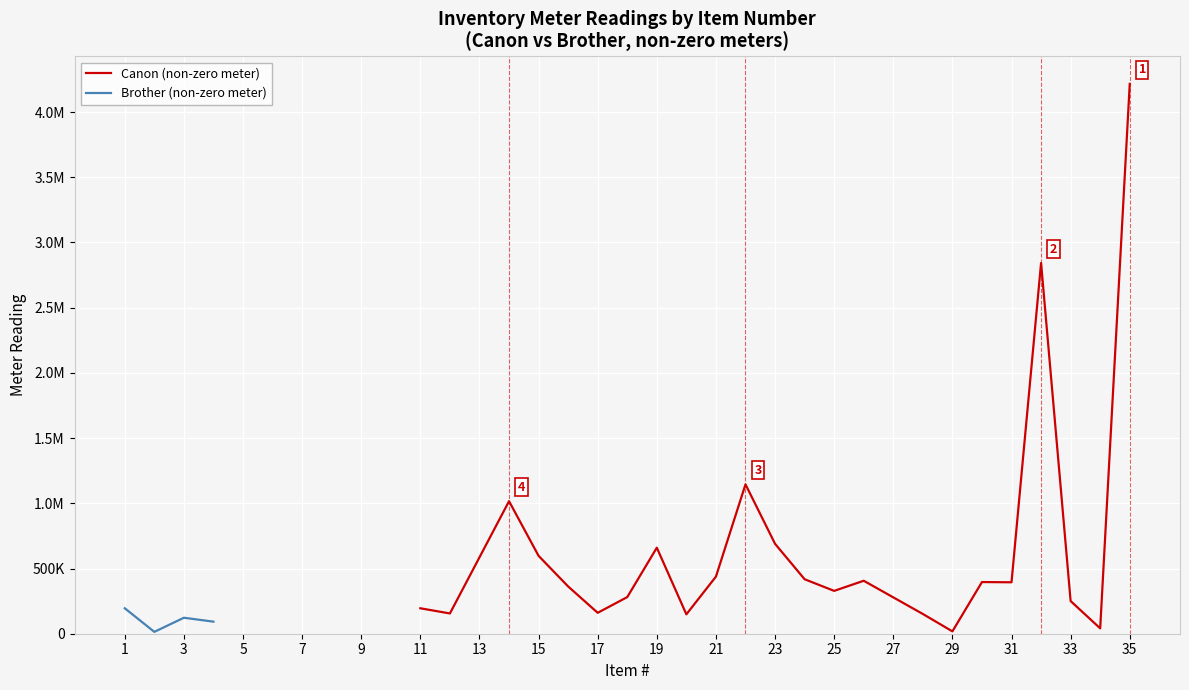

Where does the data first go above 155356?

1